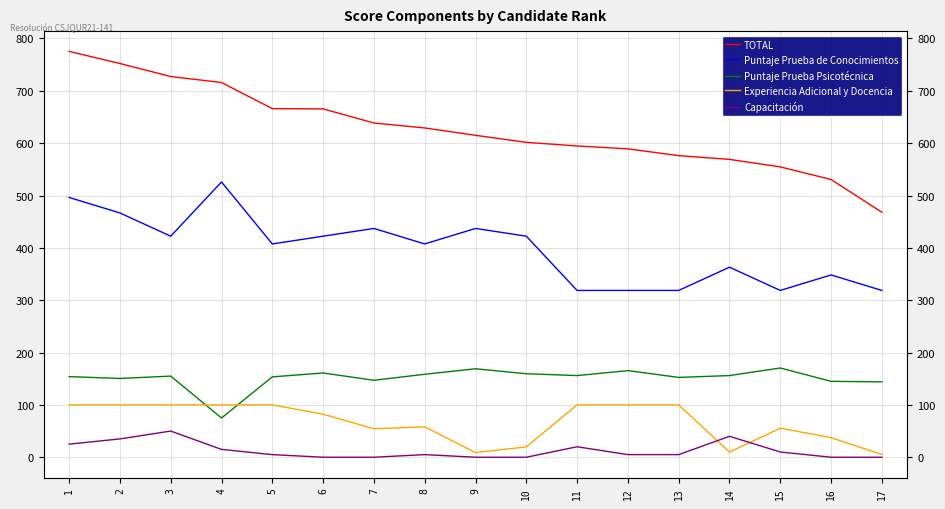

At which label does Puntaje Prueba de Conocimientos first exceed 407?

1